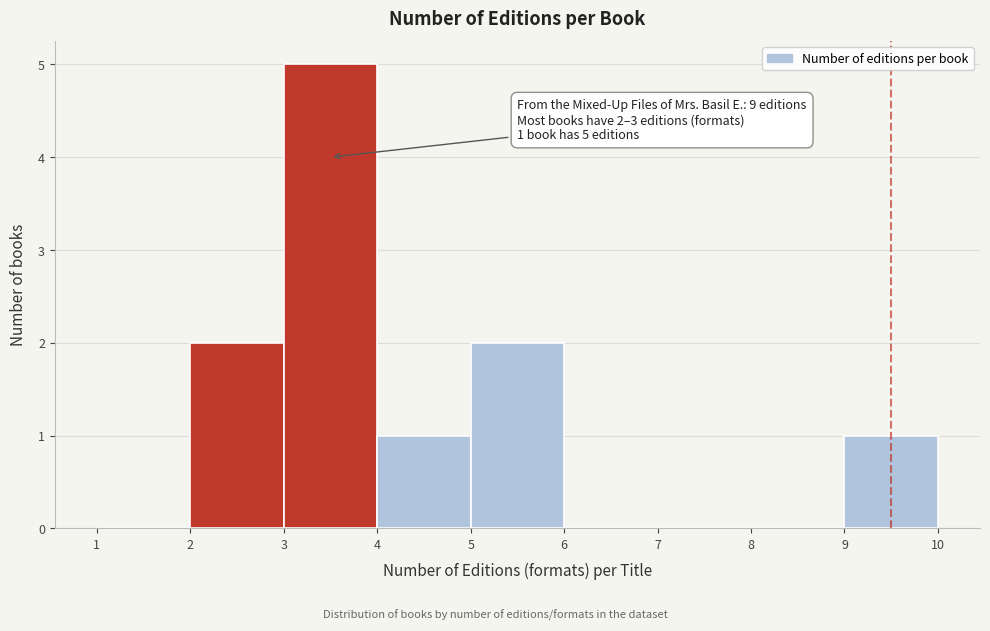

Which range on the x-axis has the tallest bar?

3 to 4